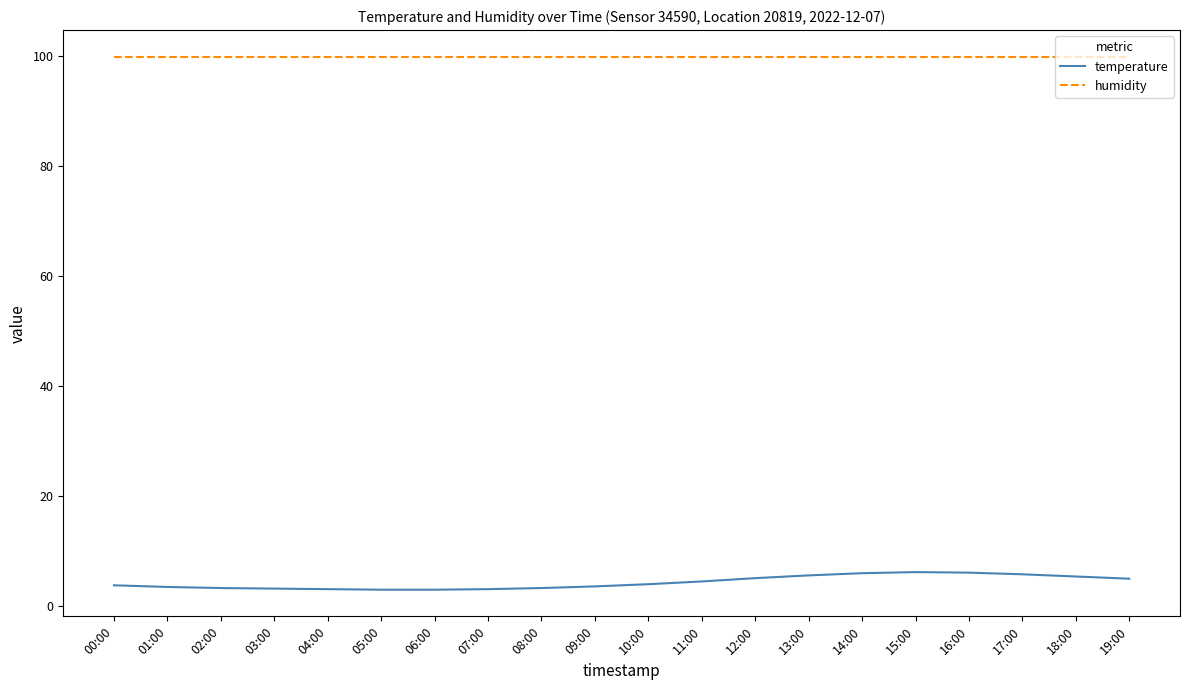

The temperature series shows 9.3 at 14:00. True or false?

False